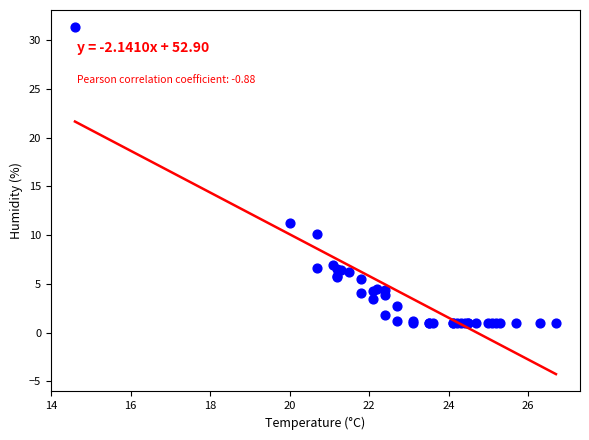

What Y value in the scatter plot is closest to 16?

11.2